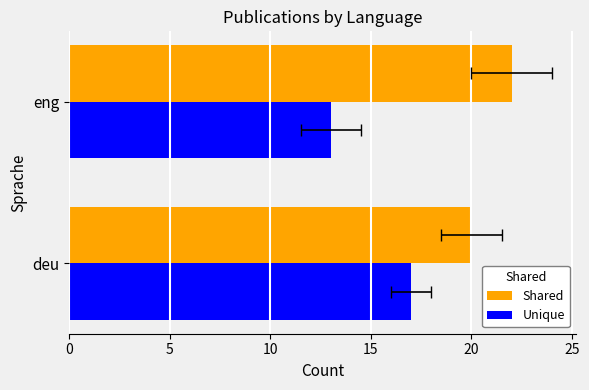

Are the bars horizontal?

Yes